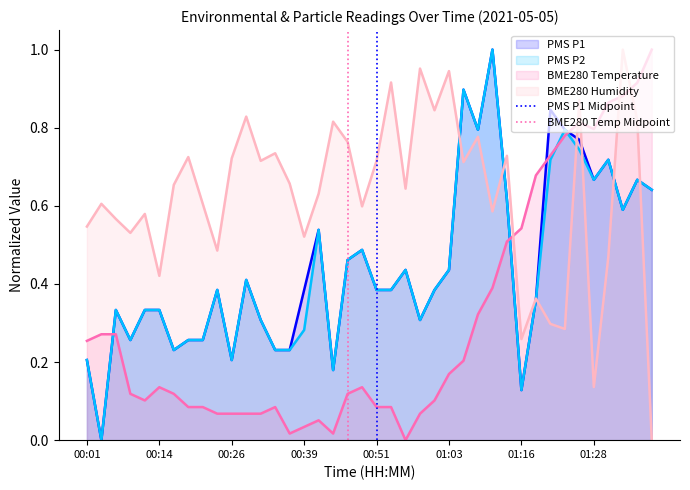

True or false: BME280 Temperature and PMS P1 cross at least once.

True